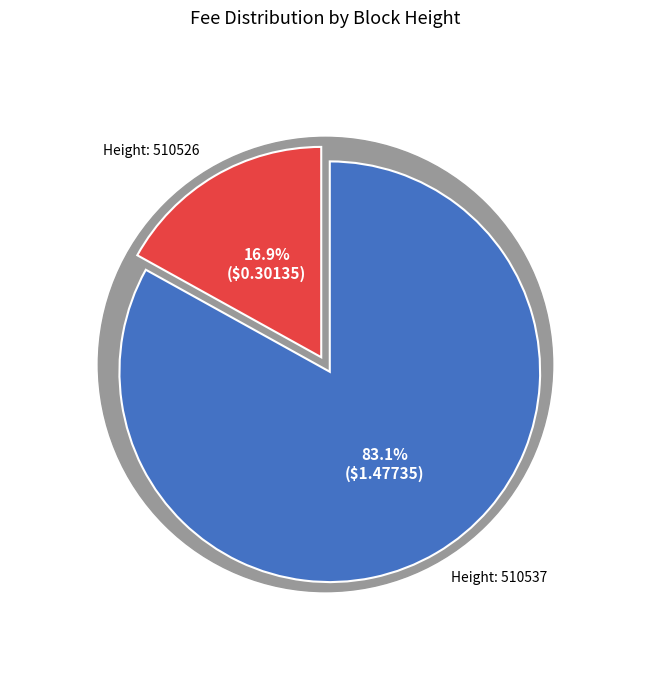

To the nearest percent, what is the average slice percentage?

50%